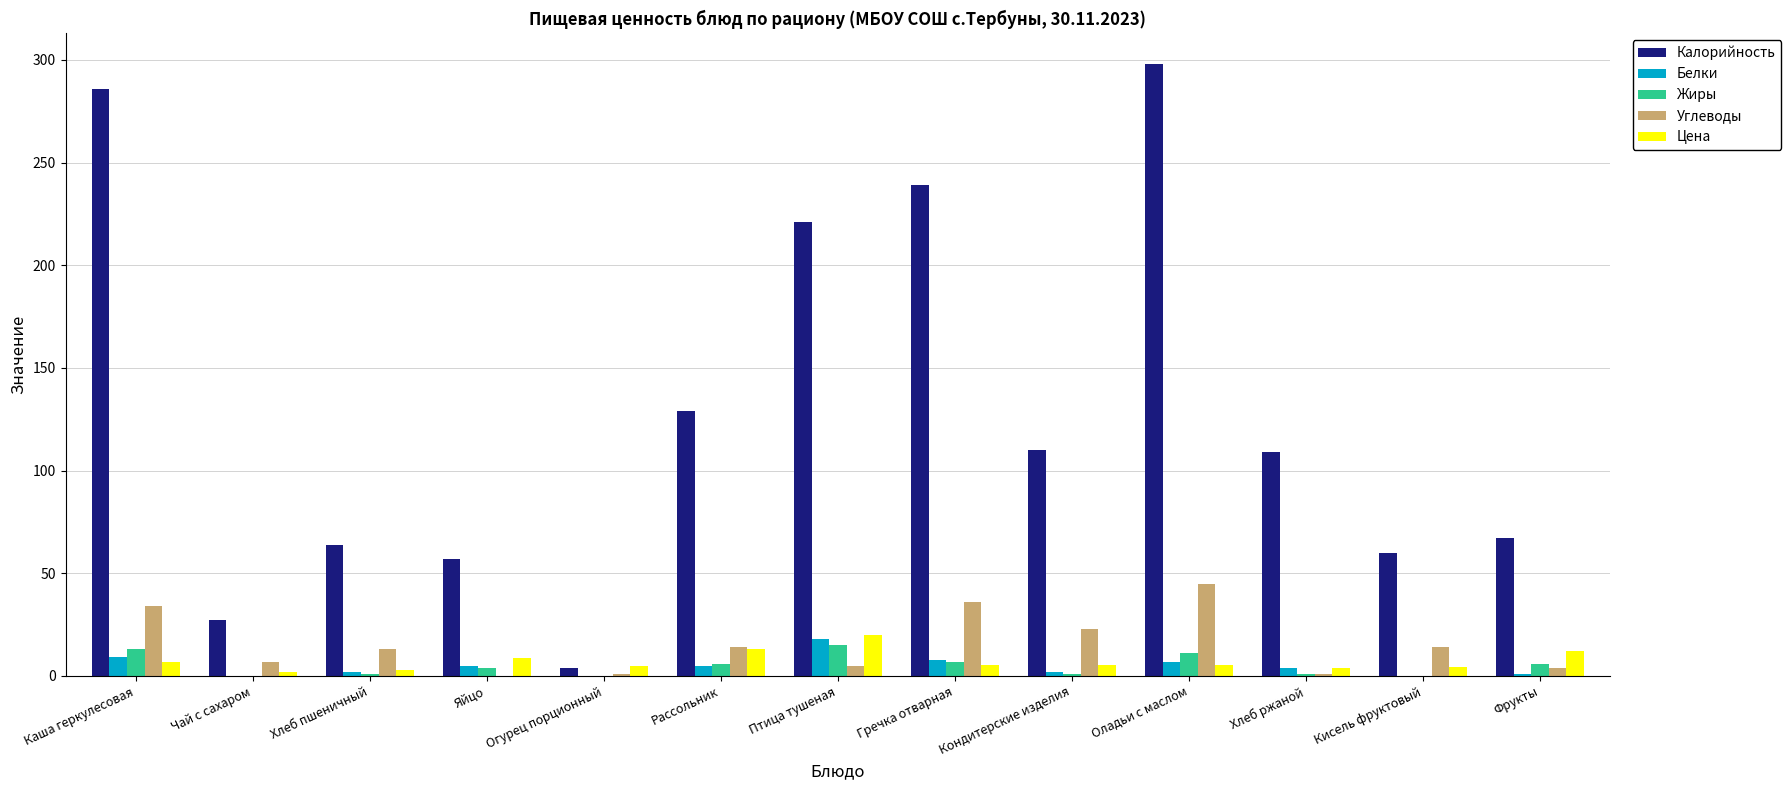

Which category has the highest value in the Углеводы series?

Оладьи с маслом